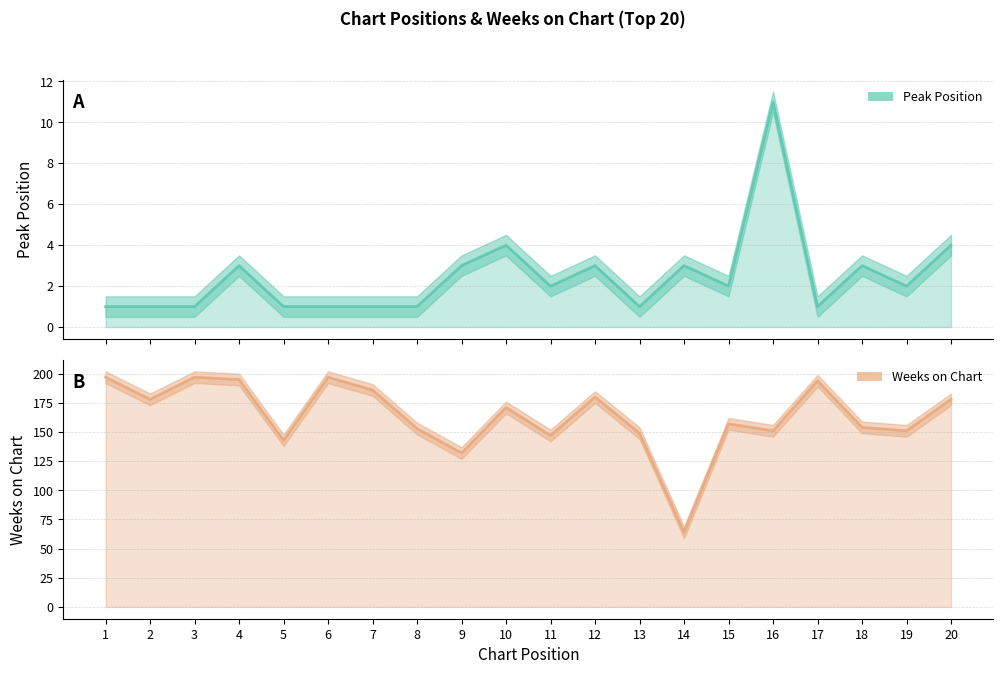

What is the minimum value for Weeks on Chart?

64